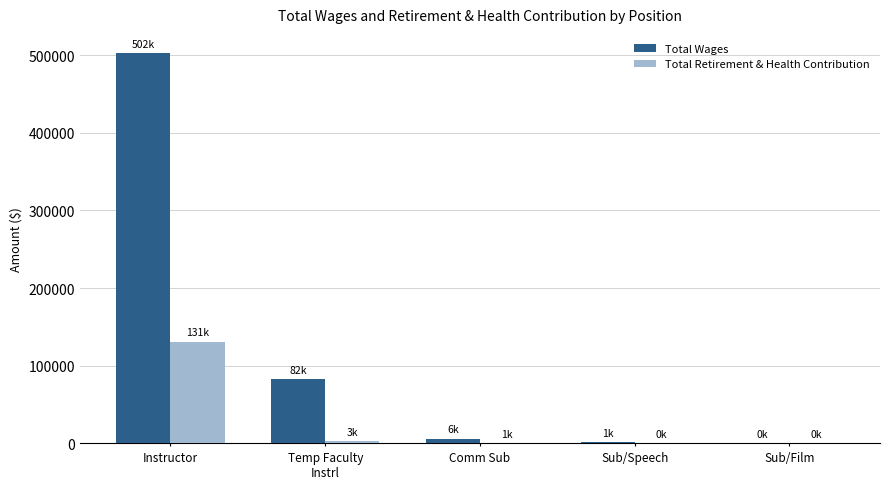

Are the bars horizontal?

No